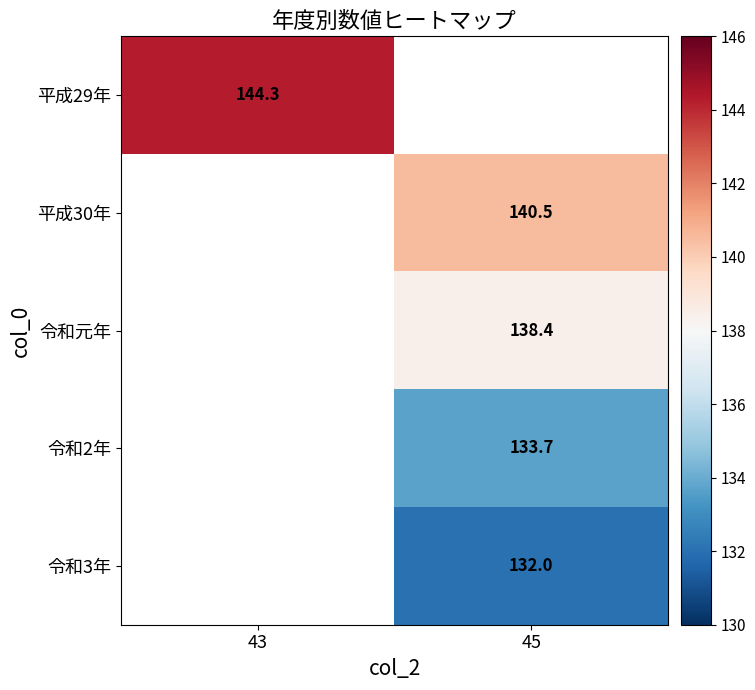

Count the number of categories in the chart.

2